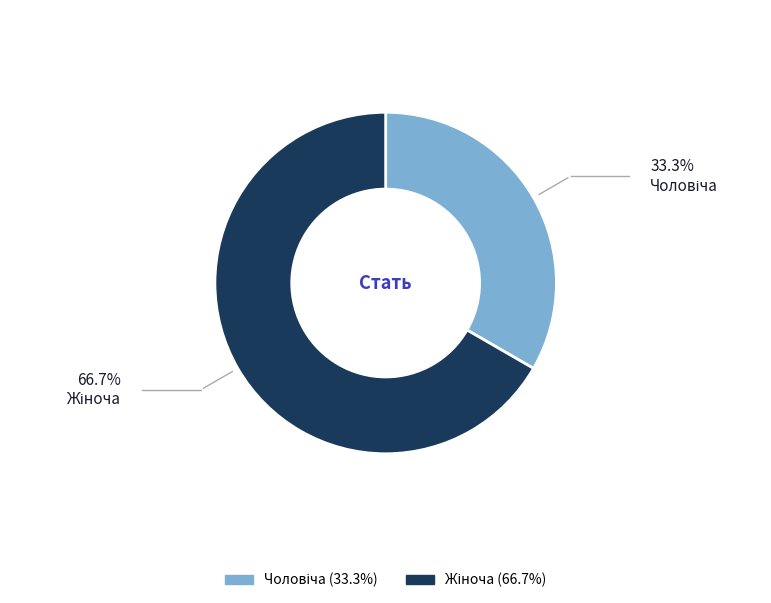

Is there a majority slice in this chart?

Yes